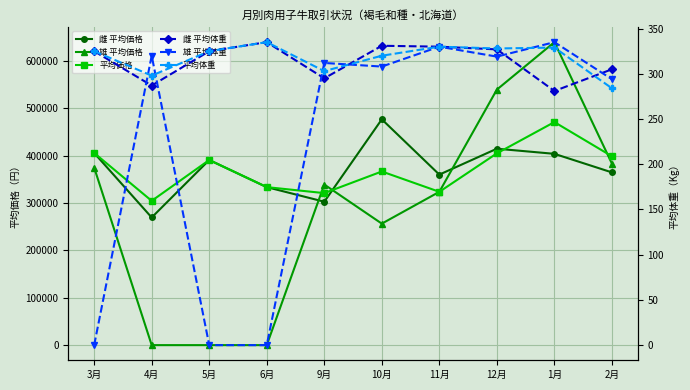

What is the minimum value for 雌 平均体重?

281